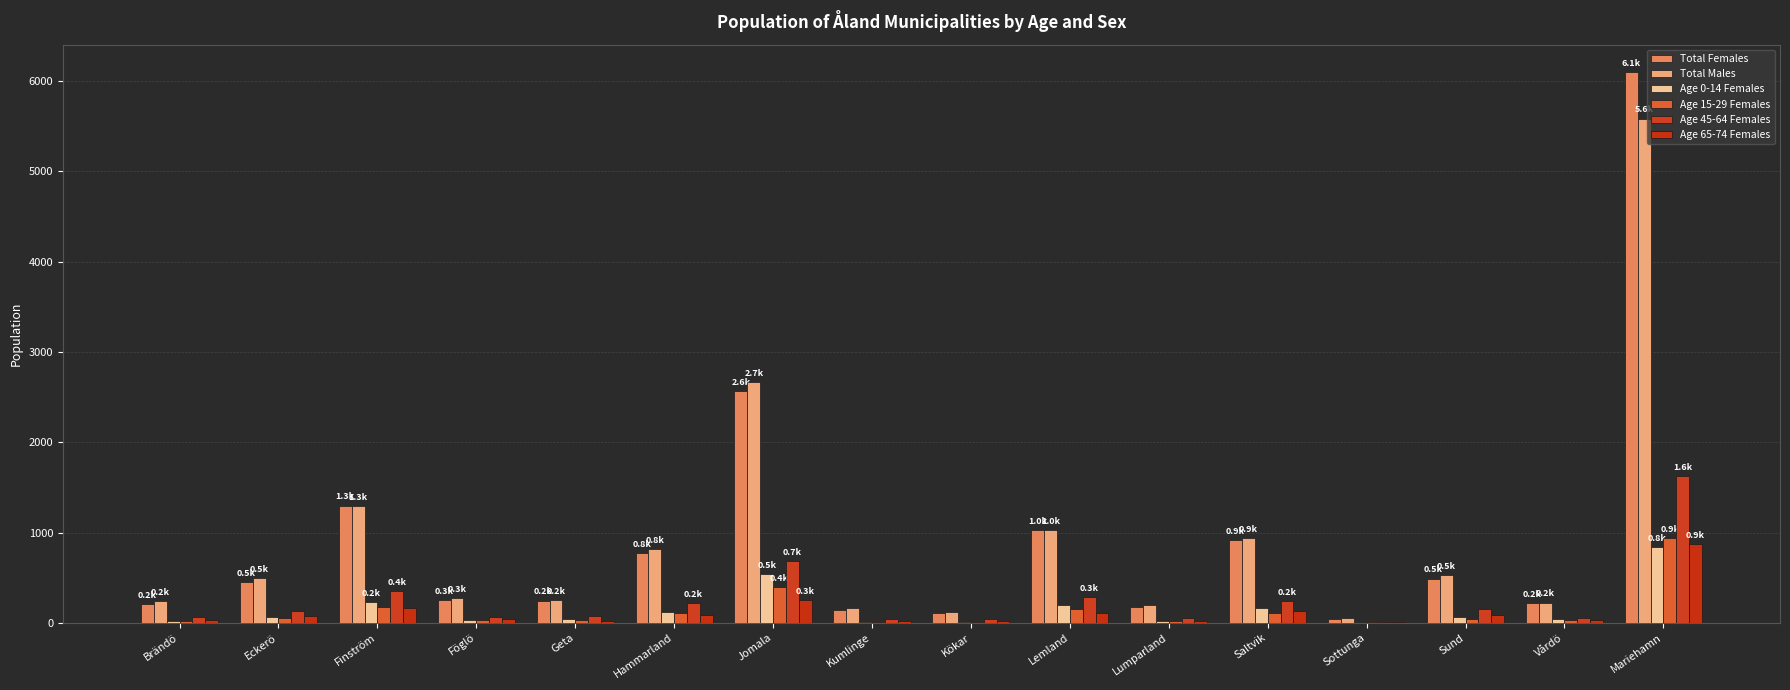

Are the bars grouped side by side (vs. stacked)?

Yes